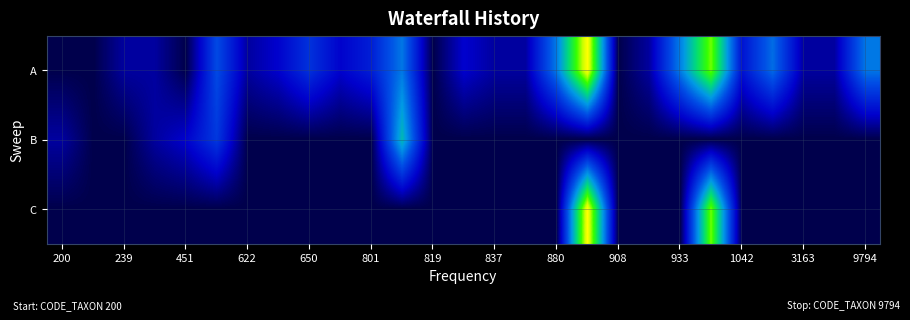

How many series are shown in this chart?

3